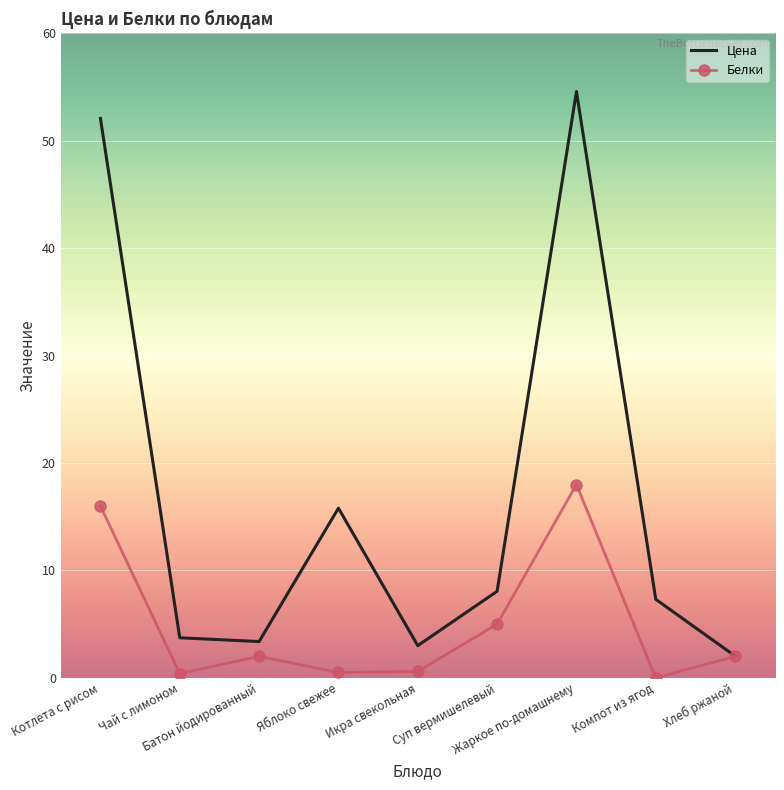

Where is Белки nearest to the value 9?

Суп вермишелевый